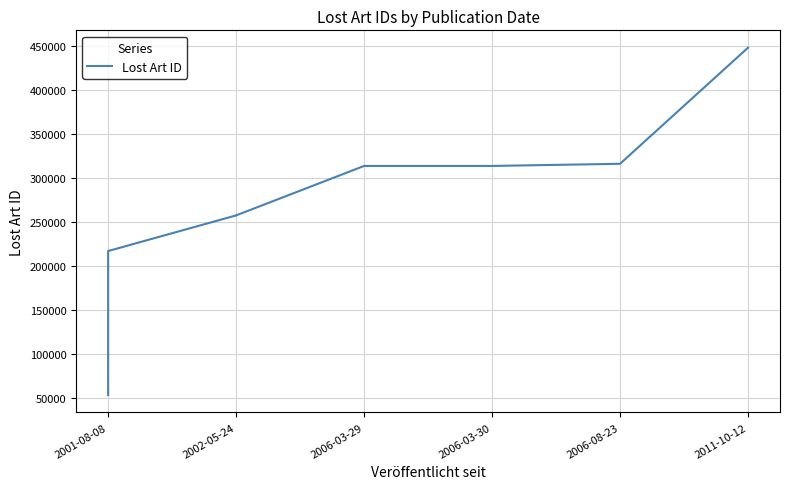

True or false: the data has more than 0 interior local peaks.

True